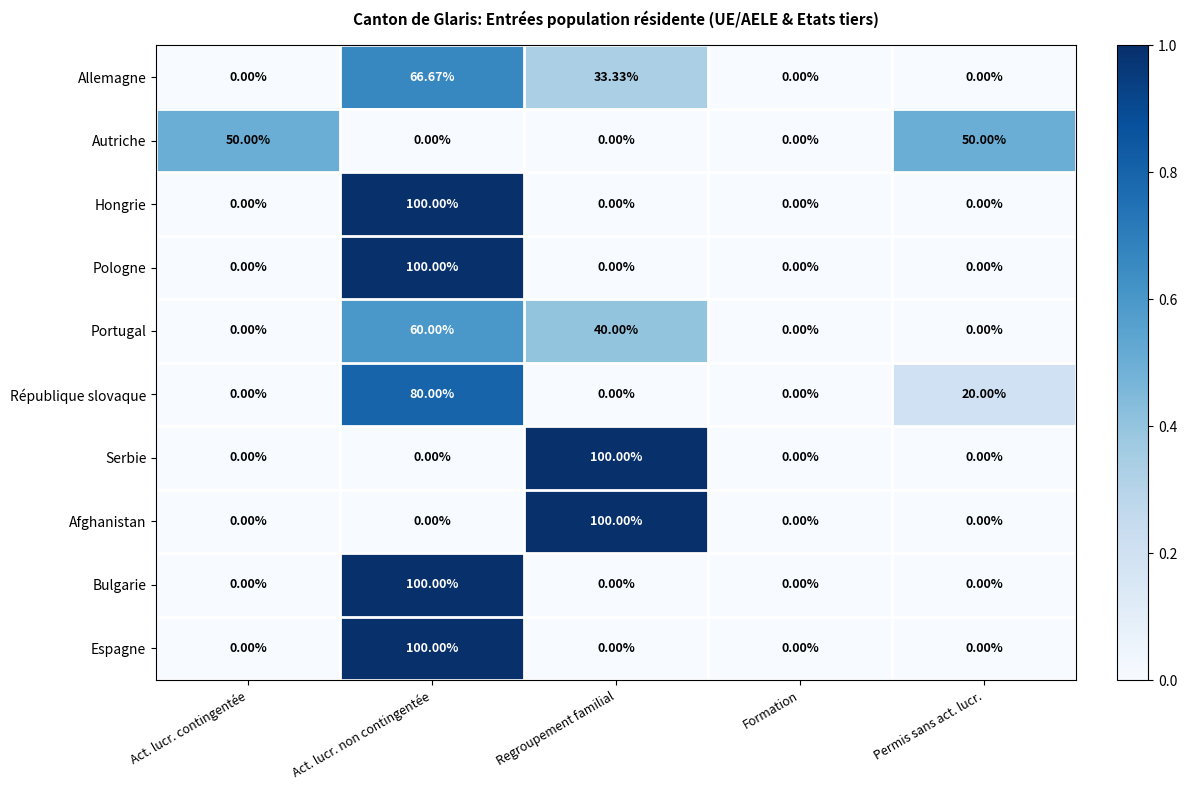

Between Act. lucr. contingentée and Permis sans act. lucr., which series saw the biggest shift?

République slovaque